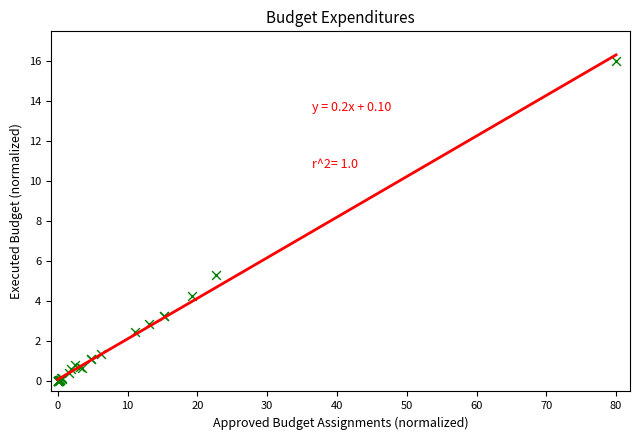

What Y value in the scatter plot is closest to 8?

5.3